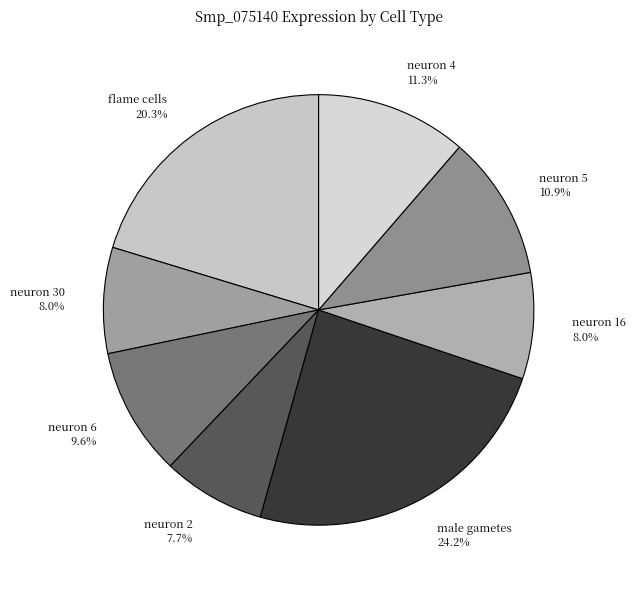

To the nearest percent, what portion does neuron 4 represent?

11%